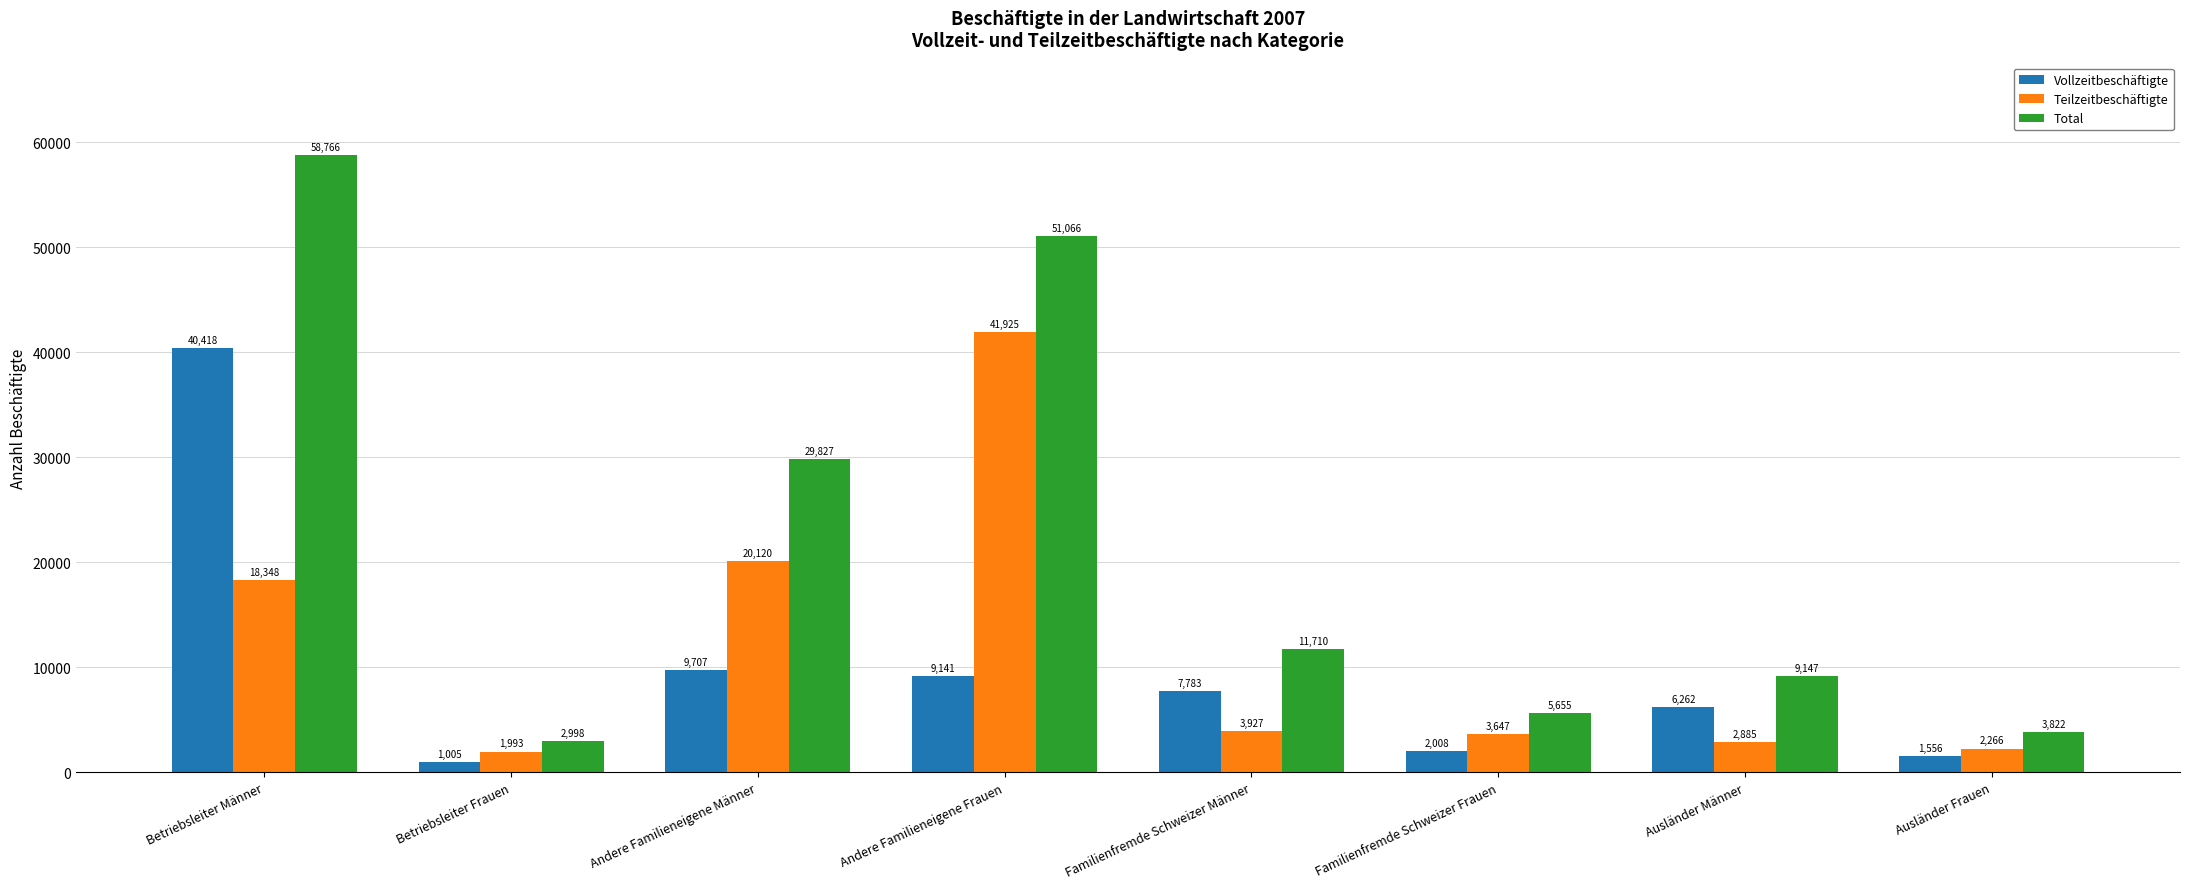

What is the difference between the highest and lowest values at Ausländer Frauen?

2266